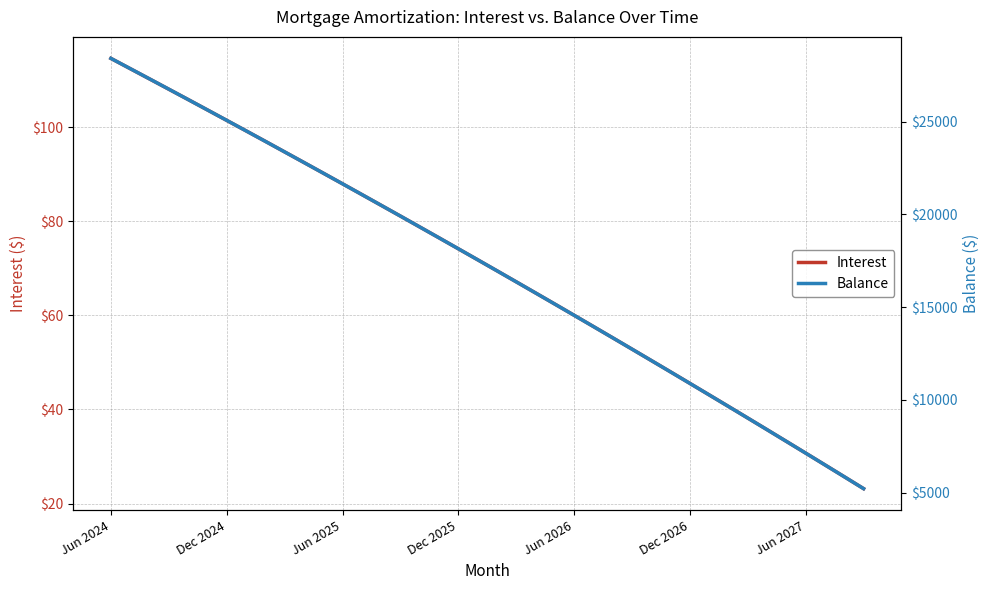

Which series changed the most between 9 and 33?

Balance